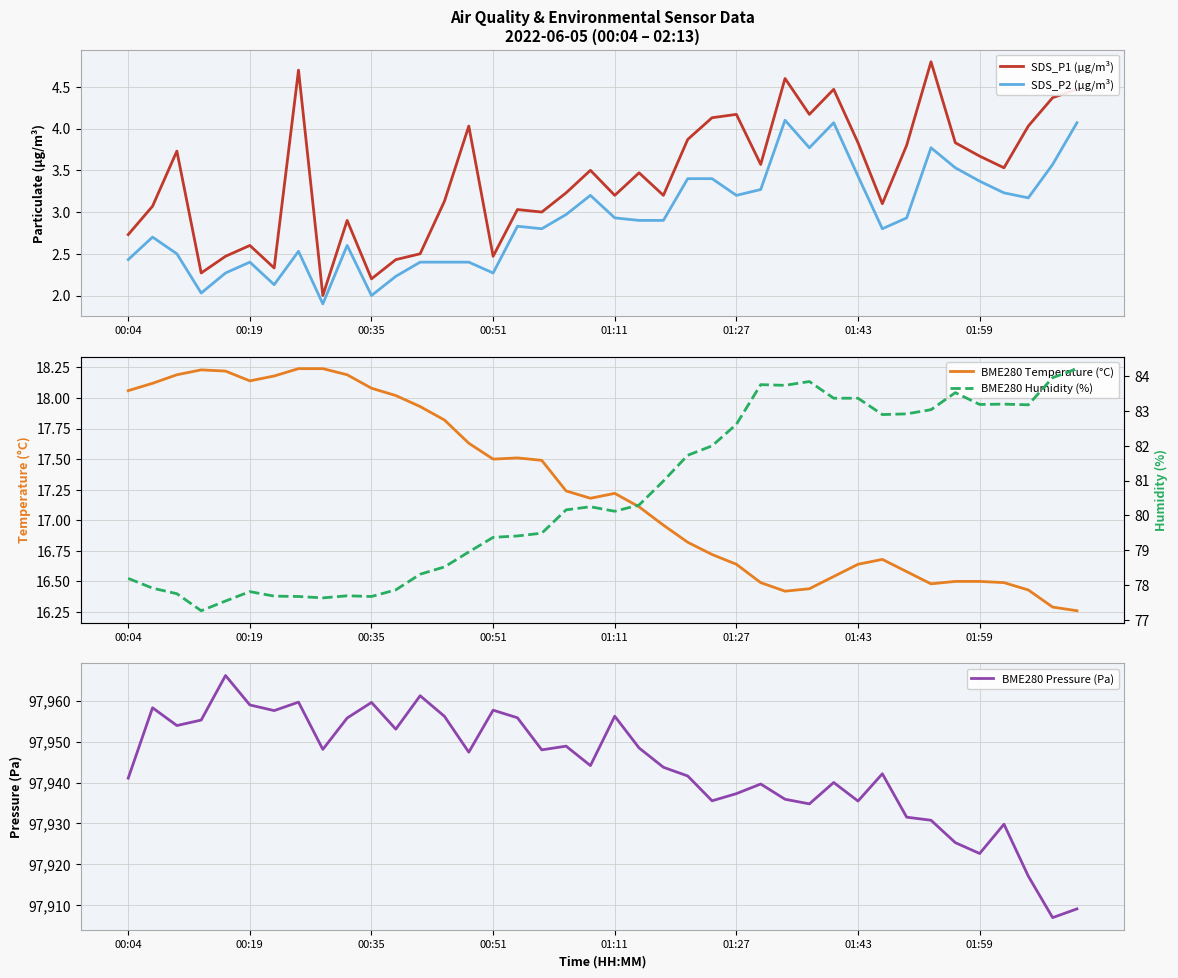

True or false: SDS_P2 (µg/m³) and SDS_P1 (µg/m³) cross at least once.

False